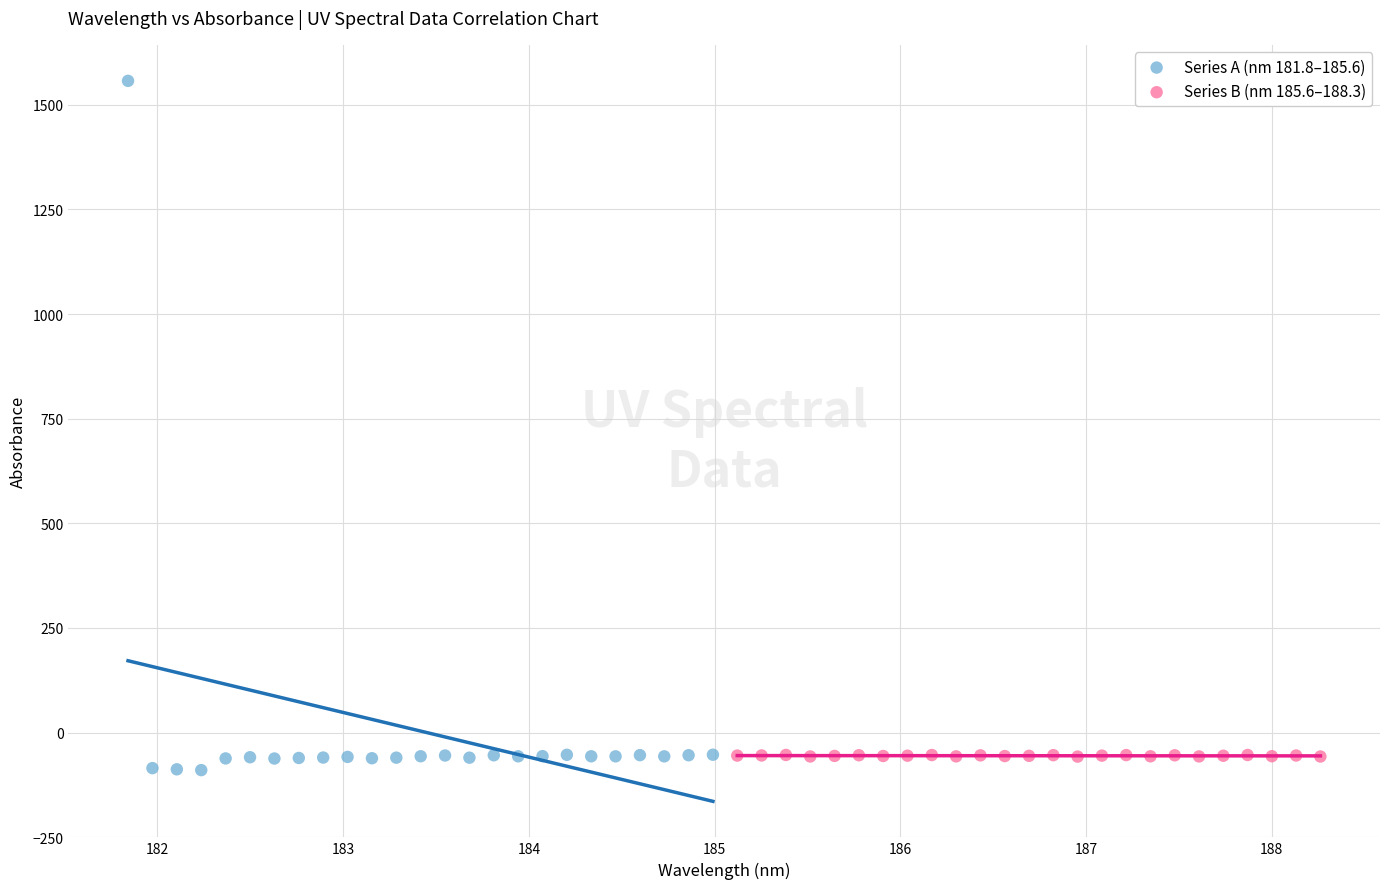

Which series contains the highest Y value?

Series A (nm 181.8–185.6)